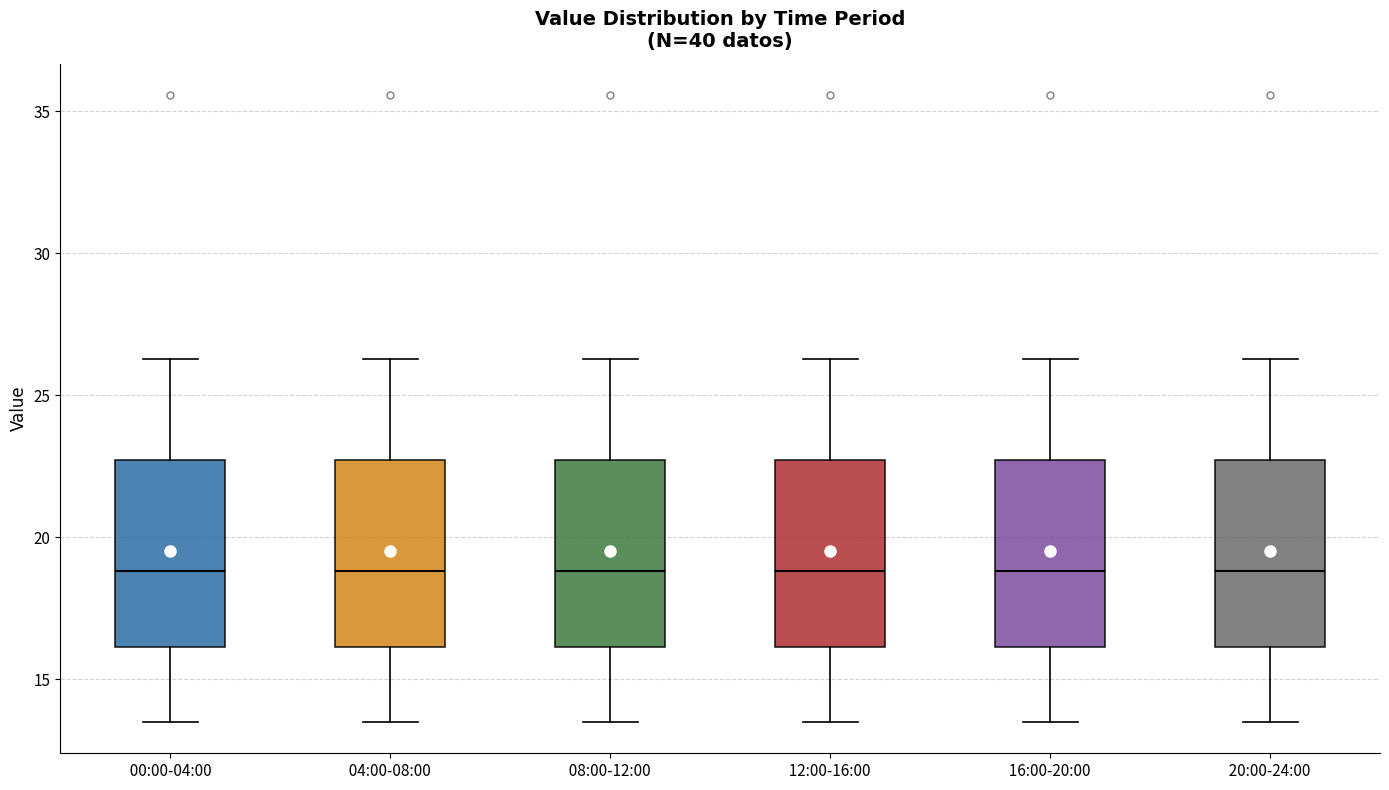

Where does the lower whisker of the box for 04:00-08:00 end on the y-axis? The values are not printed on the chart, so give them approximately, as read against the axis.

13.5